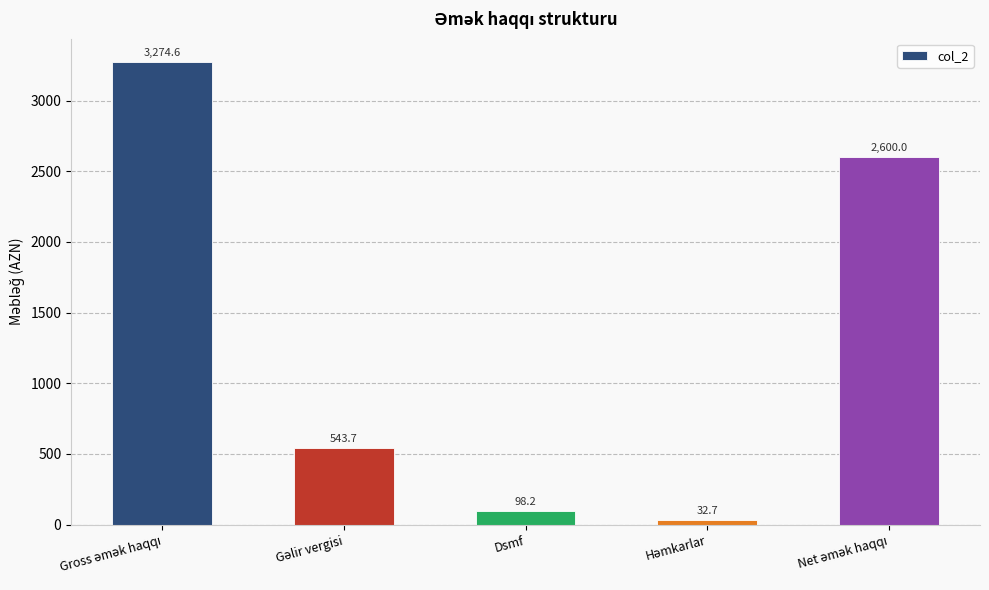

What is the value of the 1st bar from the left?

3274.6